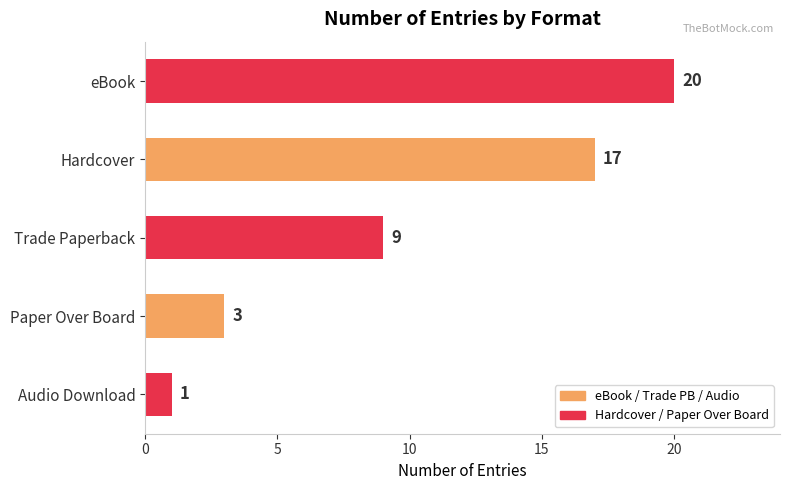

How many values are below 9?

2